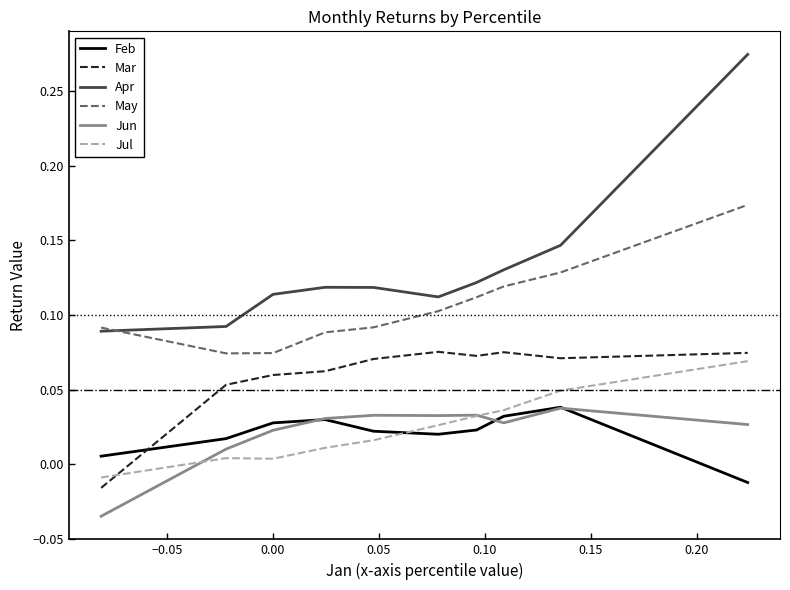

True or false: May and Jun intersect in this chart.

False